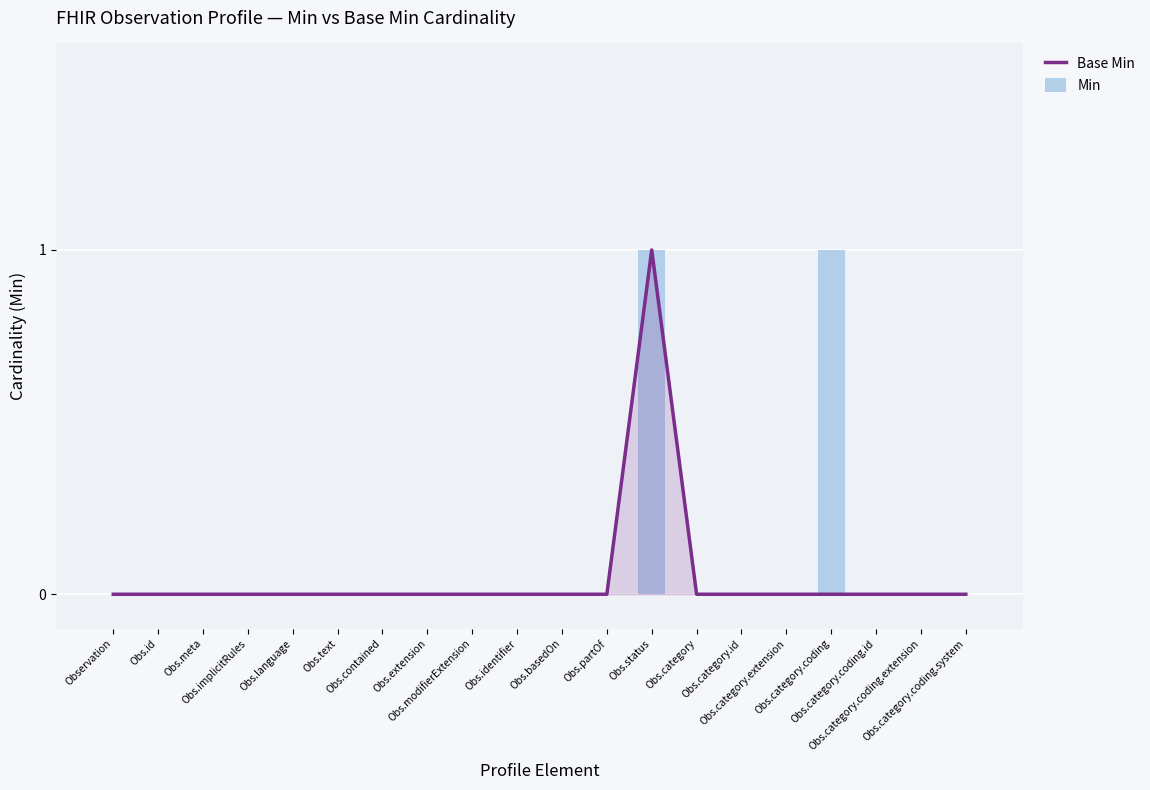

What is the value of the Min bar at the 17th from the left?

1